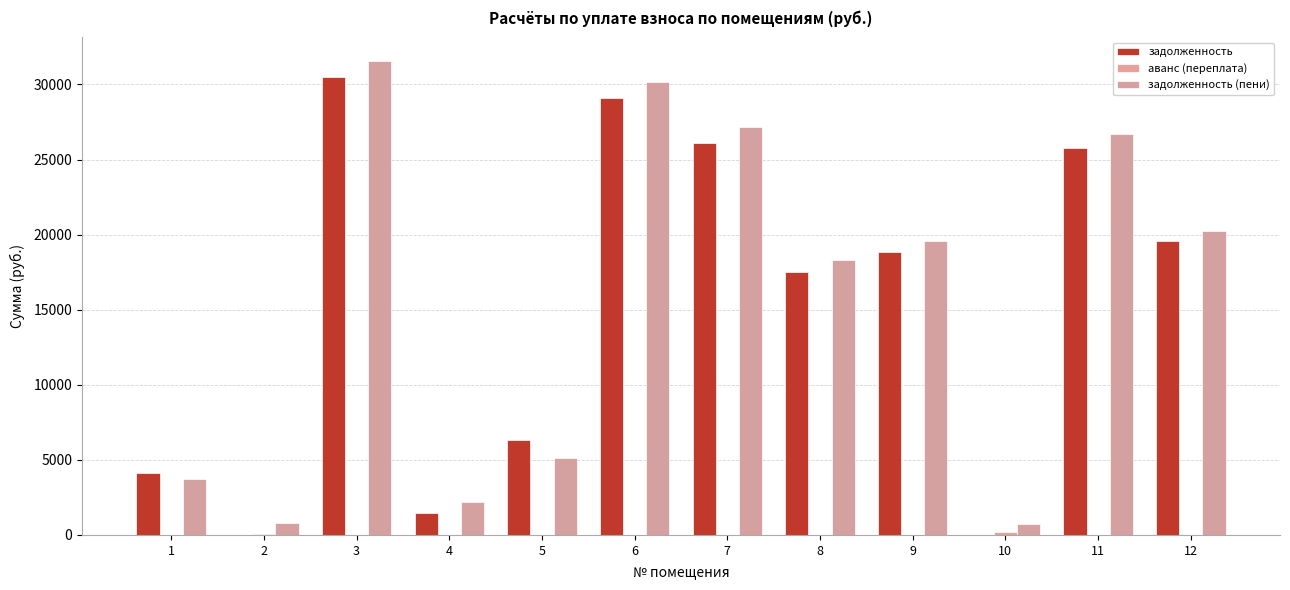

What is the total value across all series at 12?

39781.8